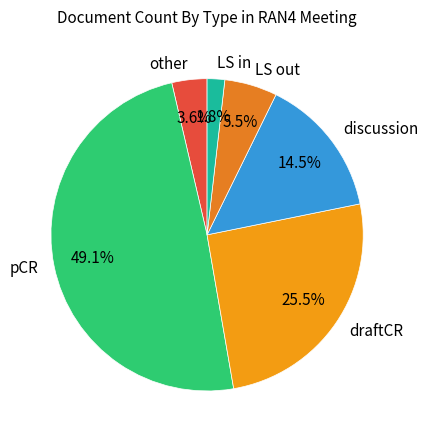

Is discussion the majority of the pie?

No